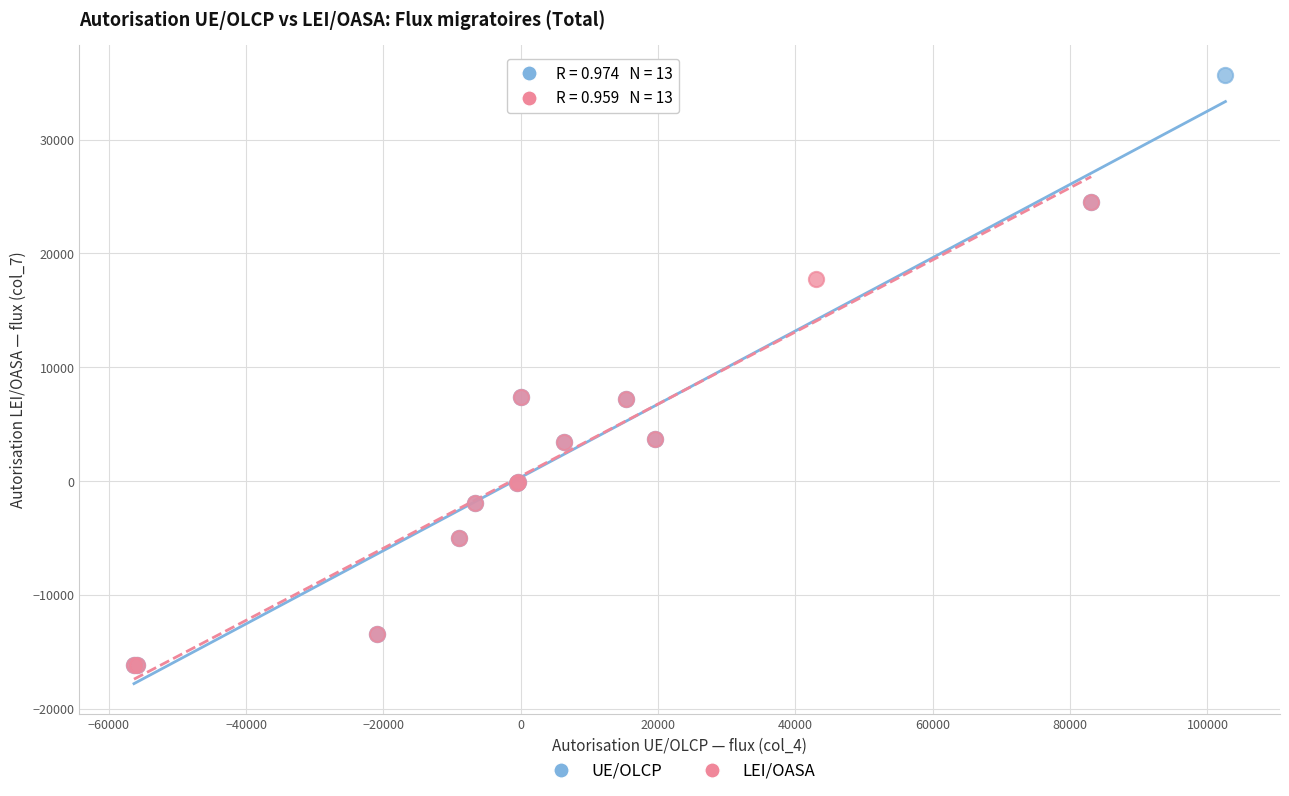

Which series has the widest spread of Y values?

UE/OLCP